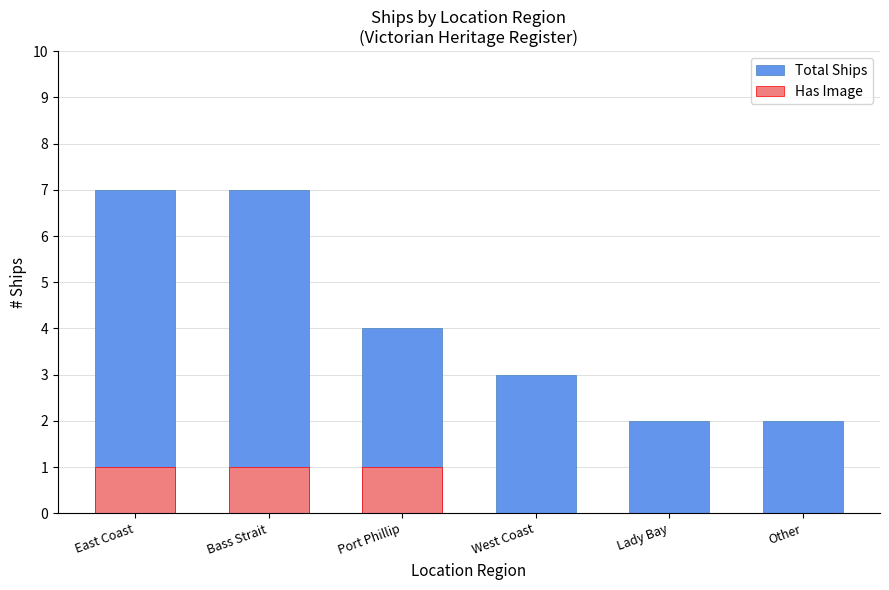

Which category has the lowest value across all series?

West Coast